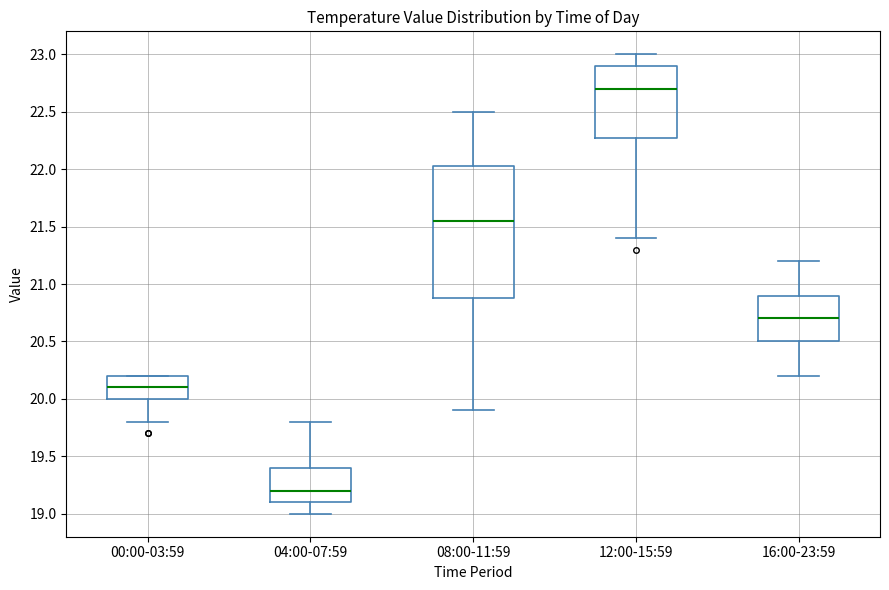

Reading left to right, transcribe this box plot: for each box, give where its median line is, the range the box spans, and where its two whiskers end, as read against the y-axis. The values are not printed on the chart, so give them approximately, as read against the axis.

00:00-03:59: median 20.10, box 20.00 to 20.20, whiskers 19.80 to 20.20
04:00-07:59: median 19.20, box 19.10 to 19.40, whiskers 19.00 to 19.80
08:00-11:59: median 21.55, box 20.90 to 22.05, whiskers 19.90 to 22.50
12:00-15:59: median 22.70, box 22.30 to 22.90, whiskers 21.40 to 23.00
16:00-23:59: median 20.70, box 20.50 to 20.90, whiskers 20.20 to 21.20